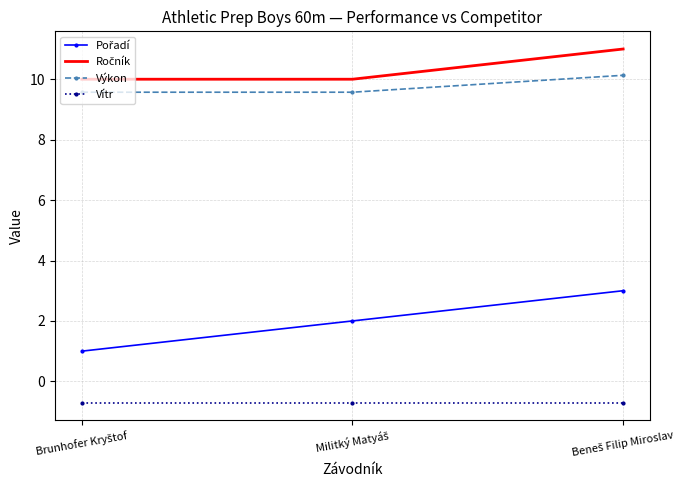

What is the minimum value for Výkon?

9.6